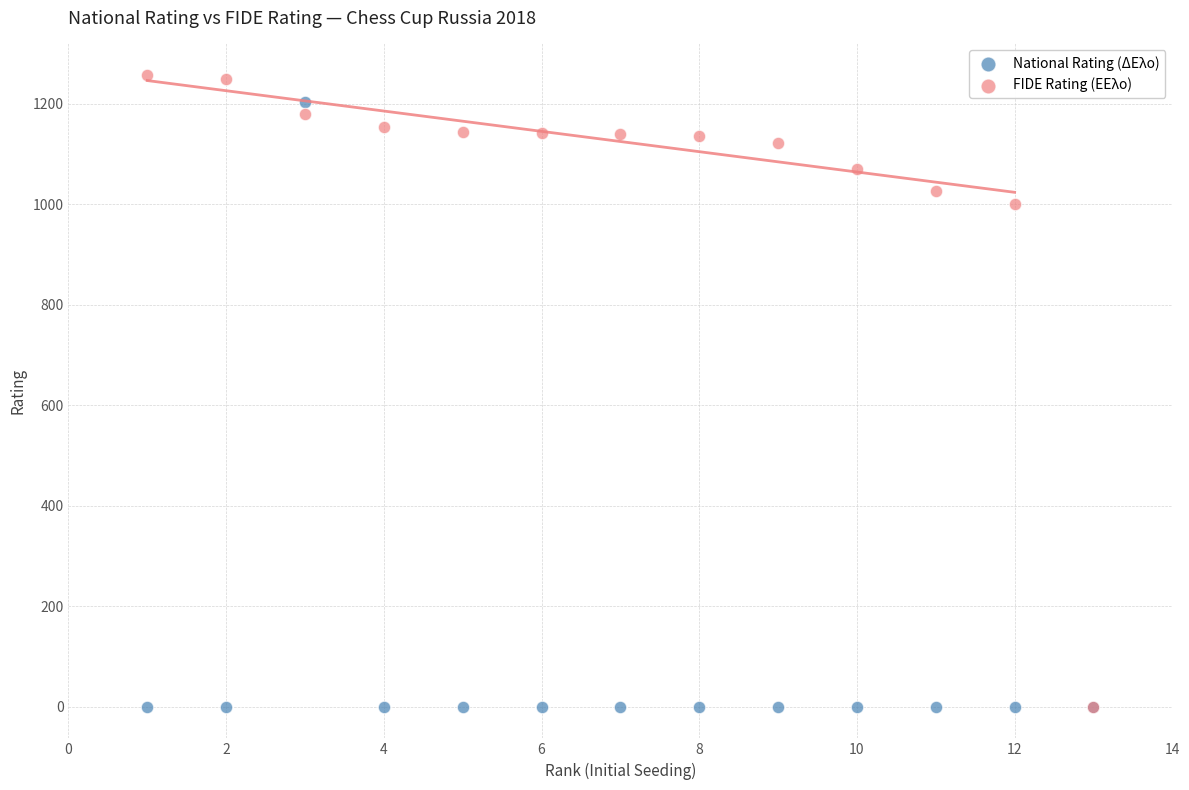

In the FIDE Rating (ΕΕλο) series, what Y value is closest to 628?

1000